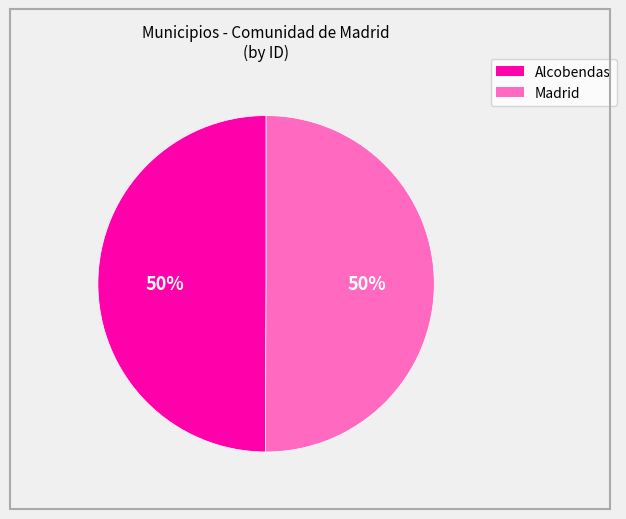

Do Madrid and Alcobendas together represent more than half of the pie?

Yes